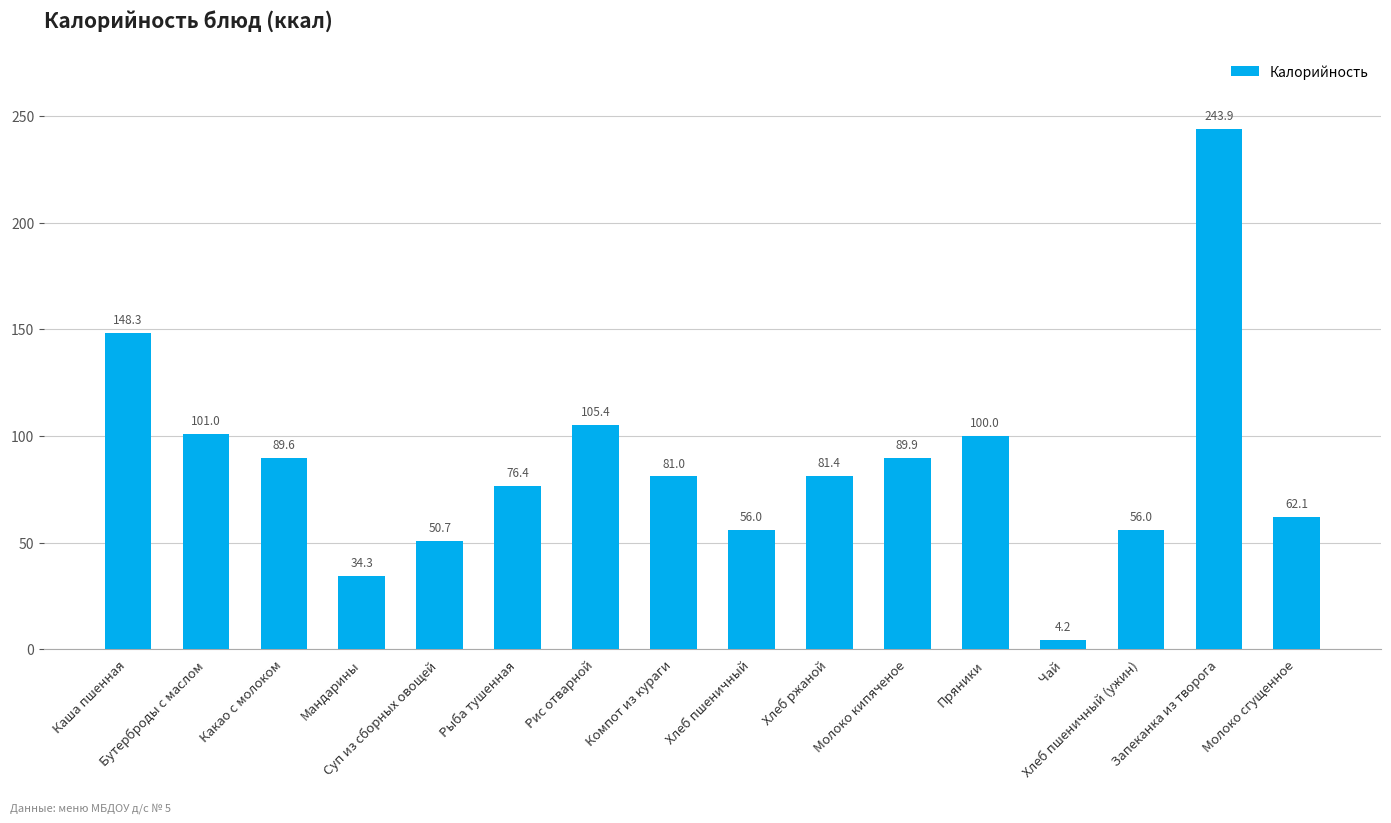

What position from the right is Чай?

4